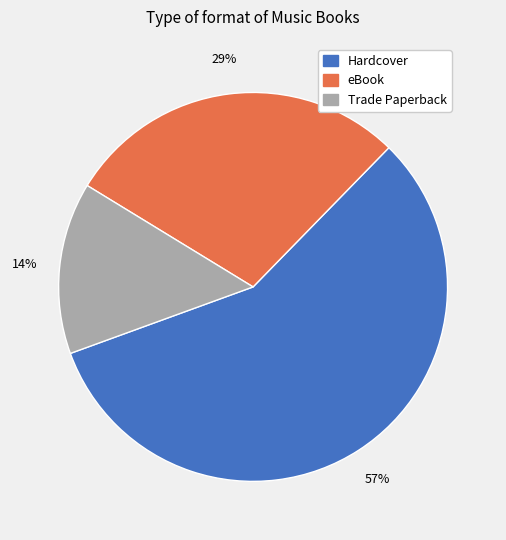

True or false: Hardcover accounts for 46% of the total.

False